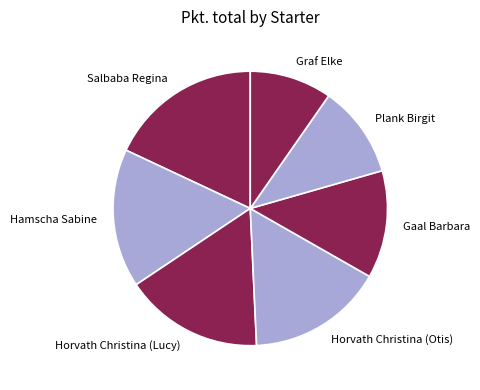

True or false: Salbaba Regina accounts for 29% of the total.

False